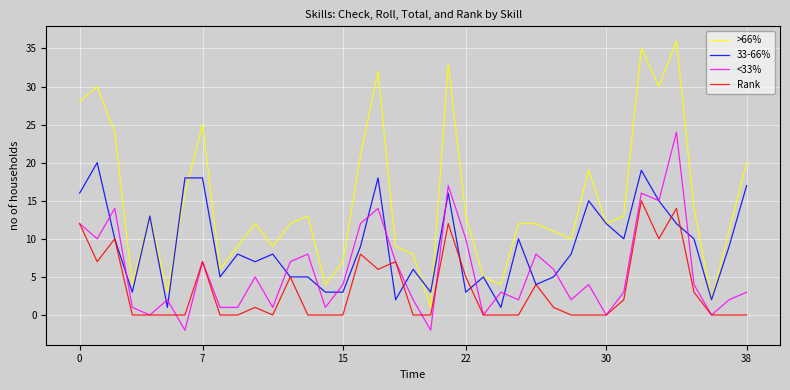

True or false: >66% and Rank cross at least once.

False